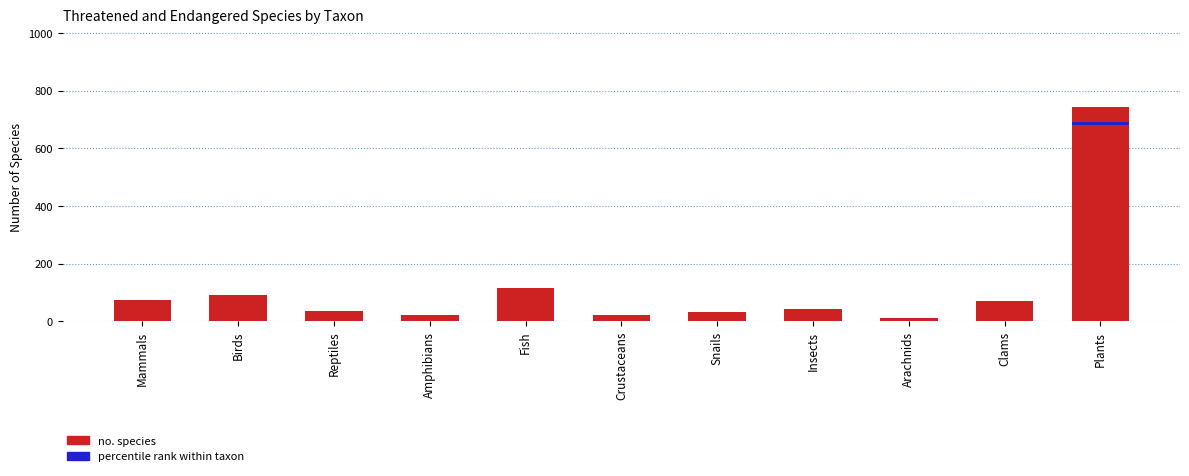

Which category has the highest value across all series?

Plants